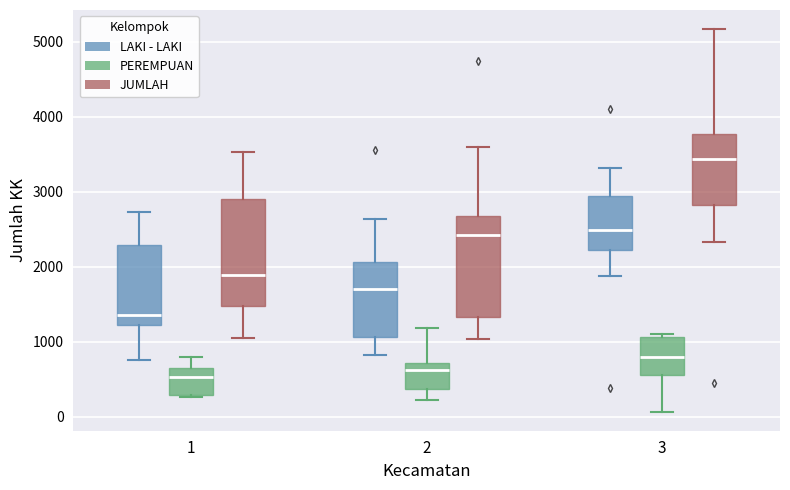

Where does the median line of the box for 1 (LAKI - LAKI) sit on the y-axis? The values are not printed on the chart, so give them approximately, as read against the axis.

1400